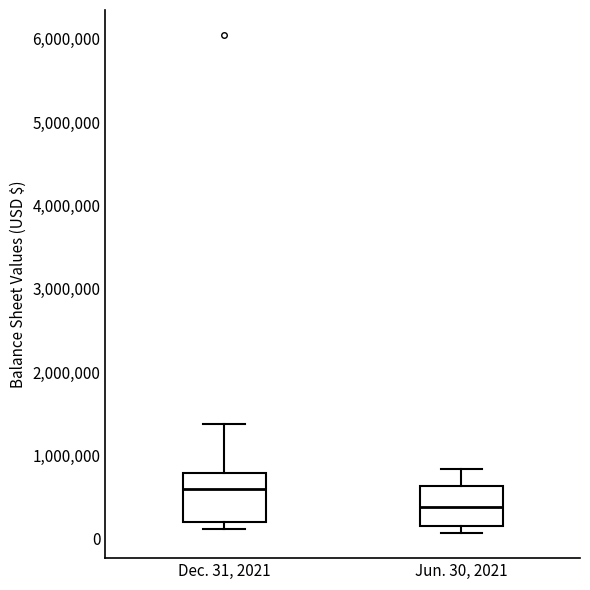

Where does the upper whisker of the box for Dec. 31, 2021 end on the y-axis? The values are not printed on the chart, so give them approximately, as read against the axis.

1400000